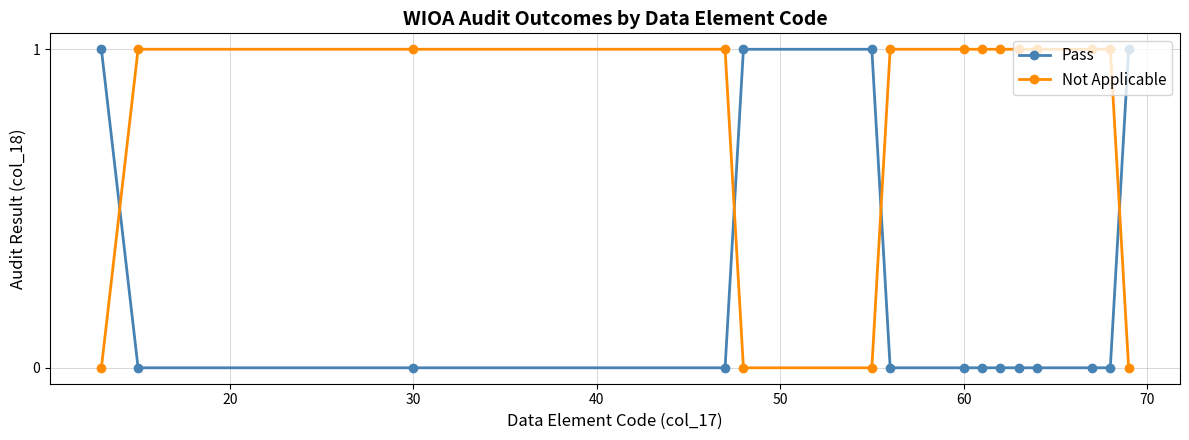

What is the value of the Pass point at the 5th from the left?

1